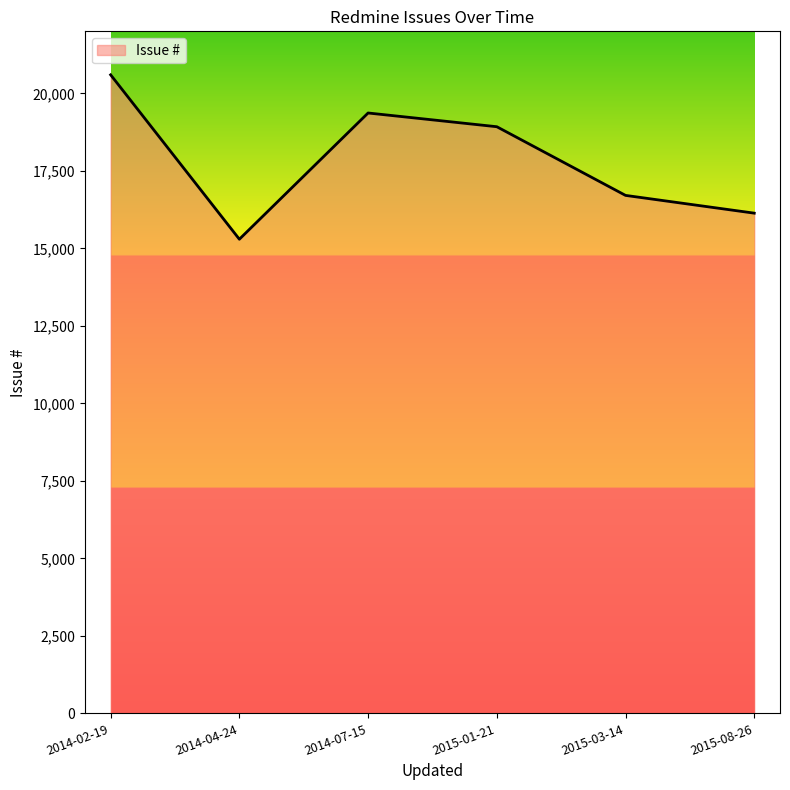

What is the difference between the maximum and minimum values?

5303